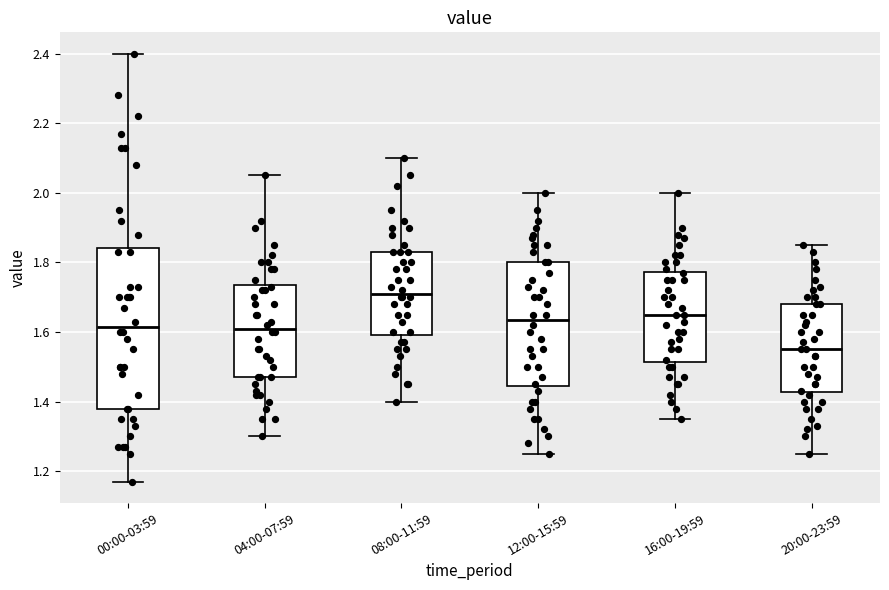

Reading left to right, read every box against the y-axis: the position of its median line, the range the box covers, and the ends of its whiskers. The values are not printed on the chart, so give them approximately, as read against the axis.

00:00-03:59: median 1.62, box 1.38 to 1.84, whiskers 1.18 to 2.40
04:00-07:59: median 1.62, box 1.48 to 1.74, whiskers 1.30 to 2.06
08:00-11:59: median 1.72, box 1.60 to 1.84, whiskers 1.40 to 2.10
12:00-15:59: median 1.64, box 1.44 to 1.80, whiskers 1.26 to 2.00
16:00-19:59: median 1.66, box 1.52 to 1.78, whiskers 1.36 to 2.00
20:00-23:59: median 1.56, box 1.42 to 1.68, whiskers 1.26 to 1.86